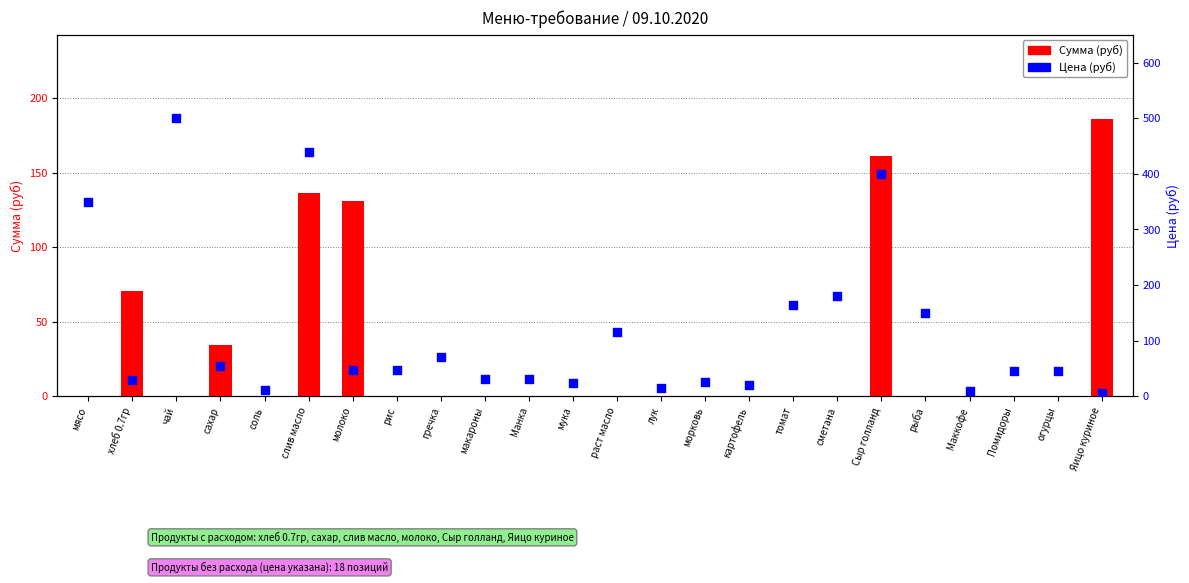

At which category is the sum across all series the highest?

слив масло